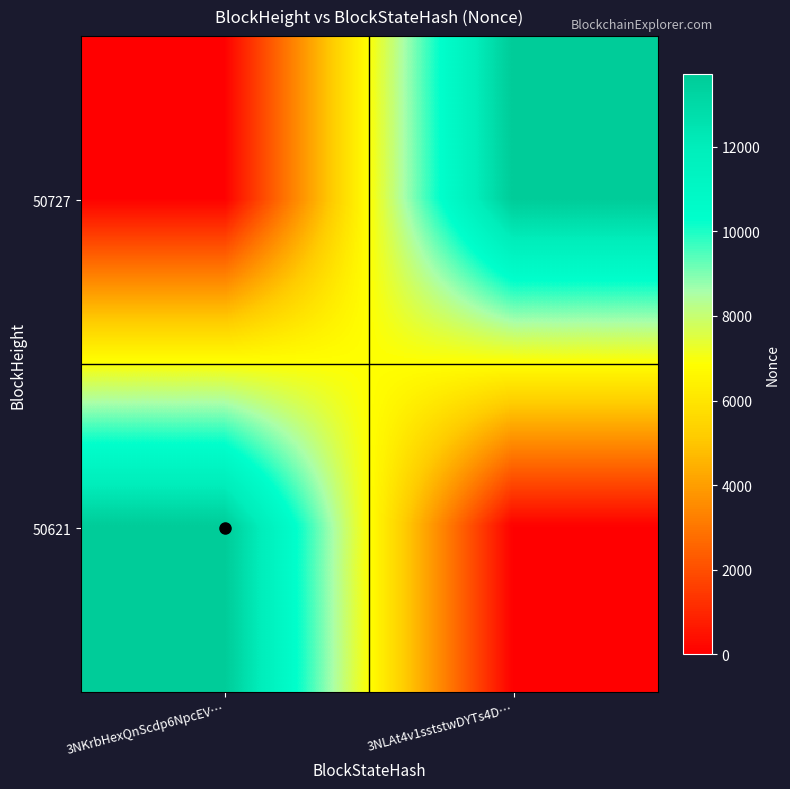

Which series has the largest total across all categories?

50727